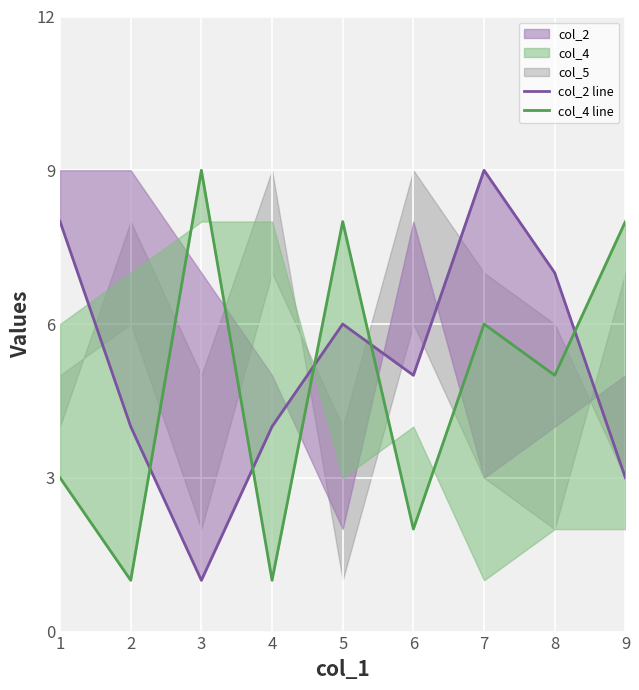

Reading right to left, extract all data points from this chart.

col_2 line: 3	7	9	5	6	4	1	4	8
col_4 line: 8	5	6	2	8	1	9	1	3